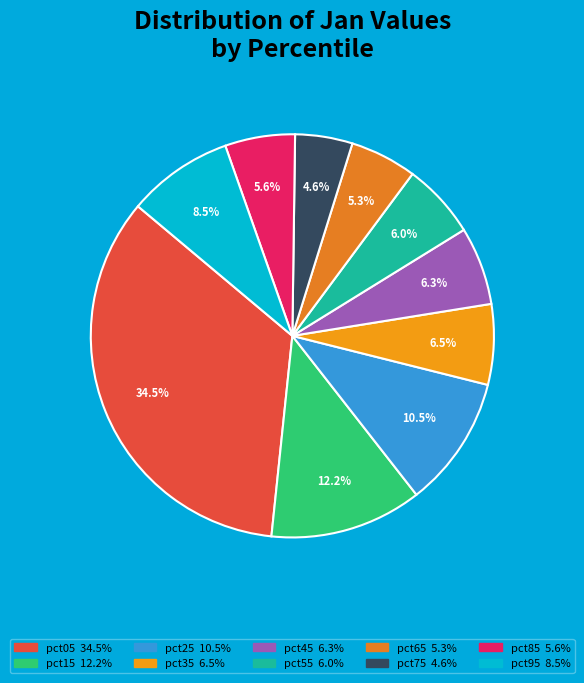

To the nearest percent, what is the difference between the largest and smallest slice percentages?

30%